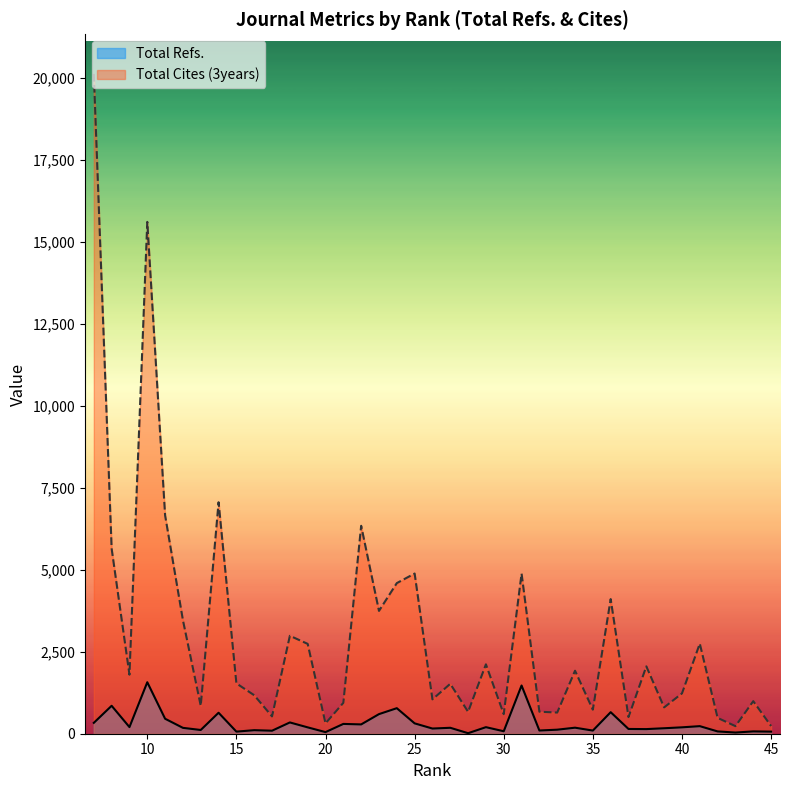

True or false: Total Cites (3years) has more than 2 points higher than both neighbors.

True